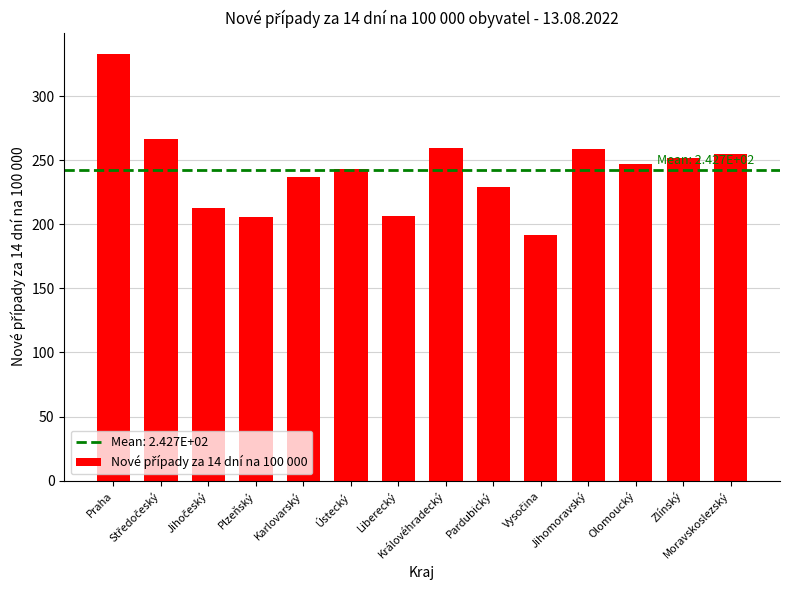

What is the smallest value displayed?

191.6